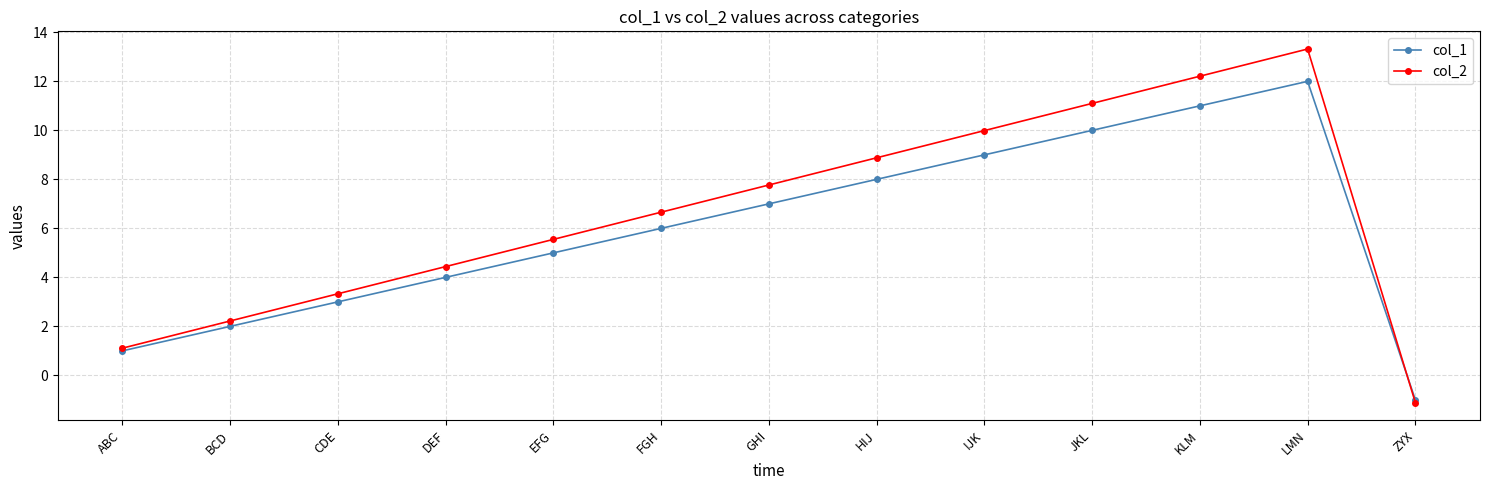

Is it true that col_2 equals 11.1 at JKL?

True